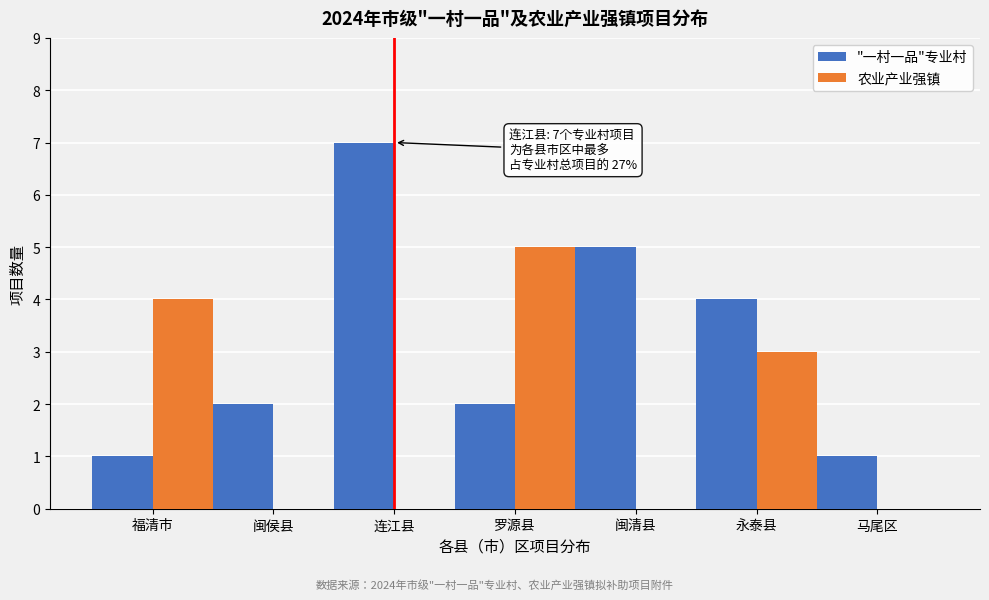

Reading right to left, what are all the values shown in this chart?

"一村一品"专业村: 马尾区=1	永泰县=4	闽清县=5	罗源县=2	连江县=7	闽侯县=2	福清市=1
农业产业强镇: 马尾区=0	永泰县=3	闽清县=0	罗源县=5	连江县=0	闽侯县=0	福清市=4